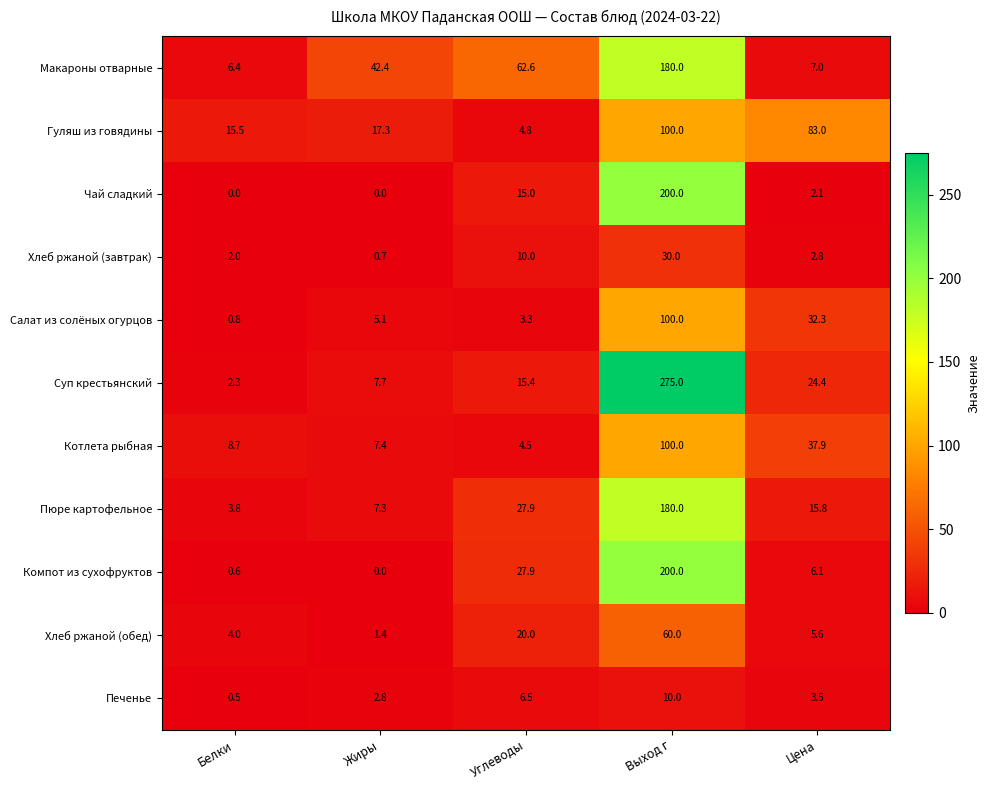

What is the maximum value for Салат из солёных огурцов?

100.0